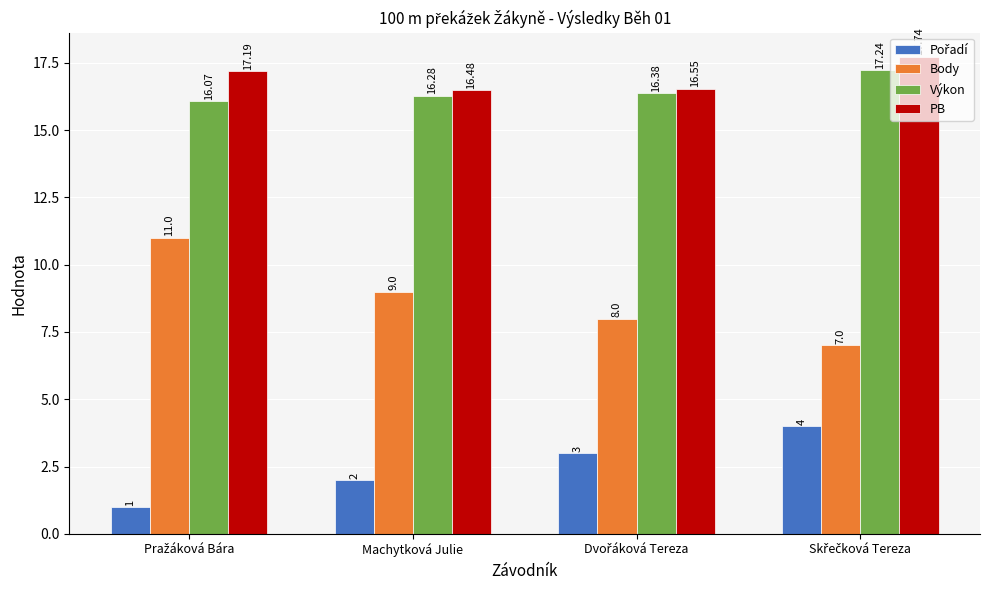

What is the value of the Výkon bar at the 2nd from the left?

16.3